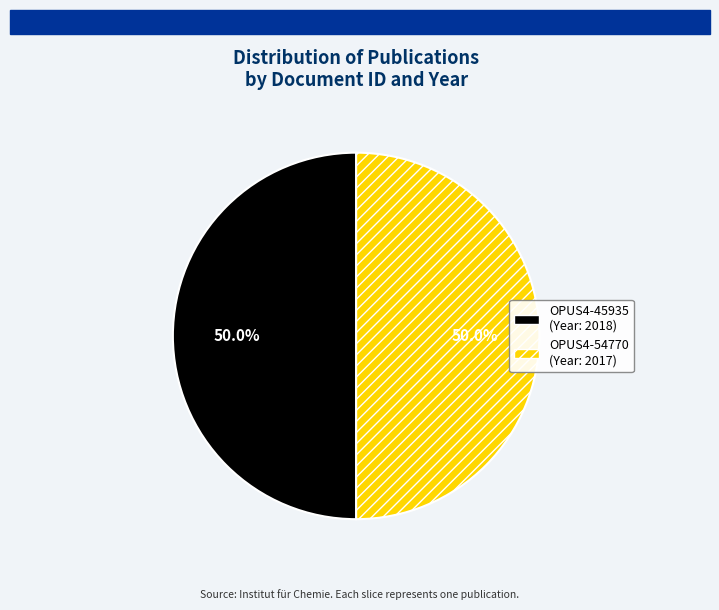

What is the ratio of the value at OPUS4-45935 to the value at OPUS4-54770?

1.0